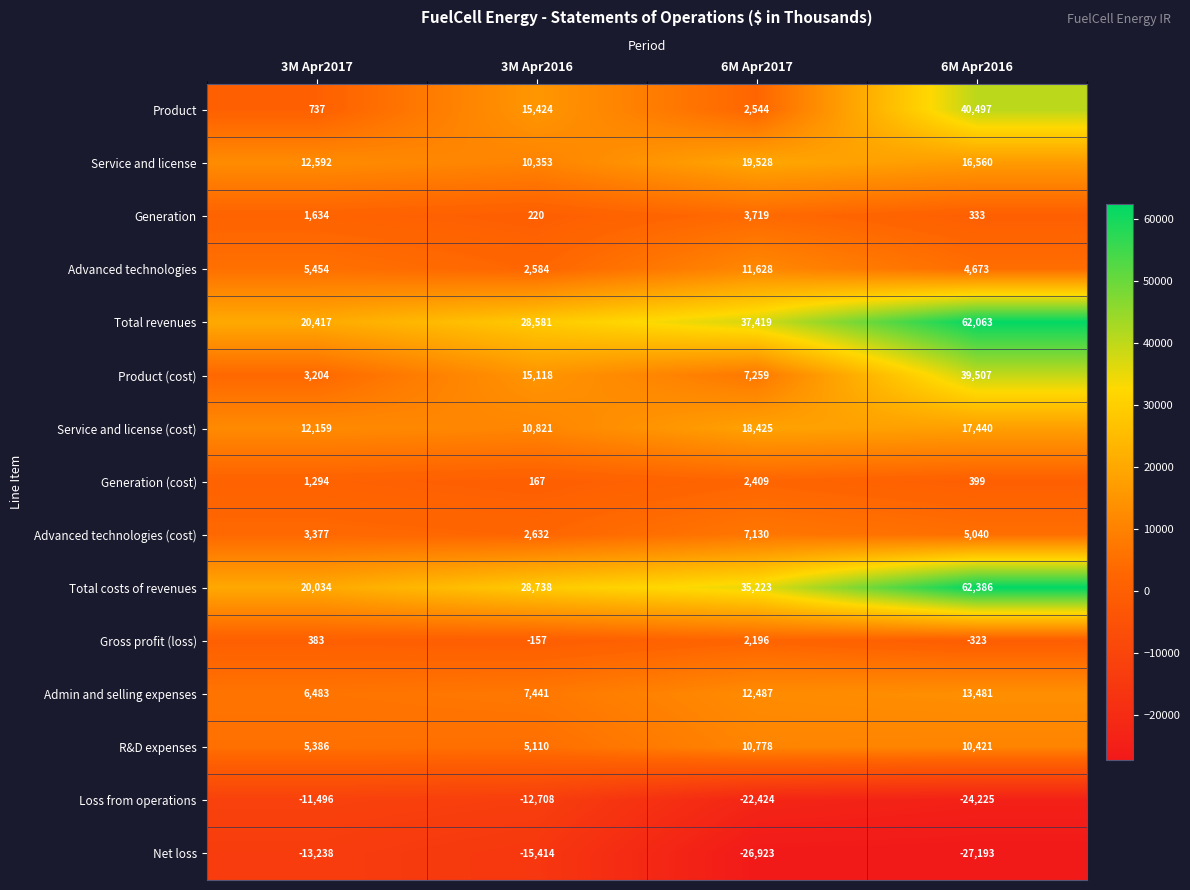

What value does the Total revenues series have at 3M Apr2017, to the nearest 50?

20400